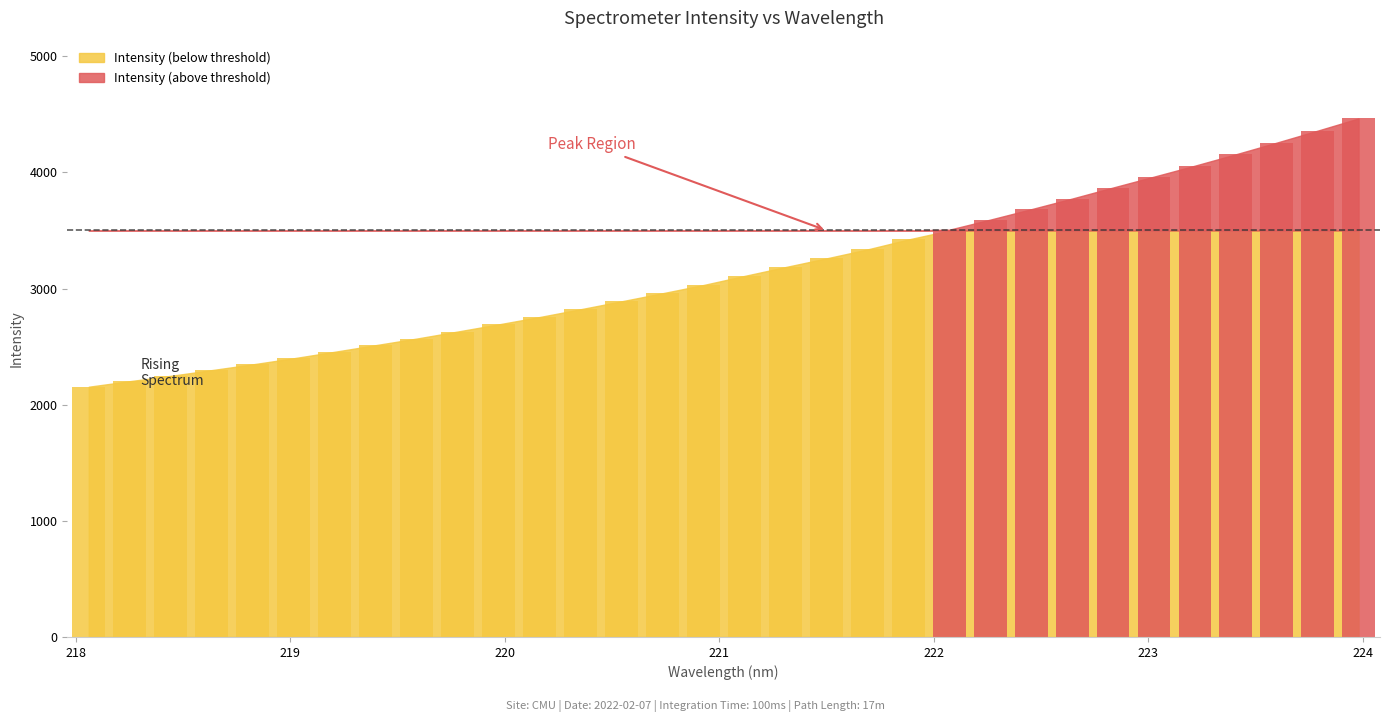

What is the value of the 9th bar from the left?

2569.4